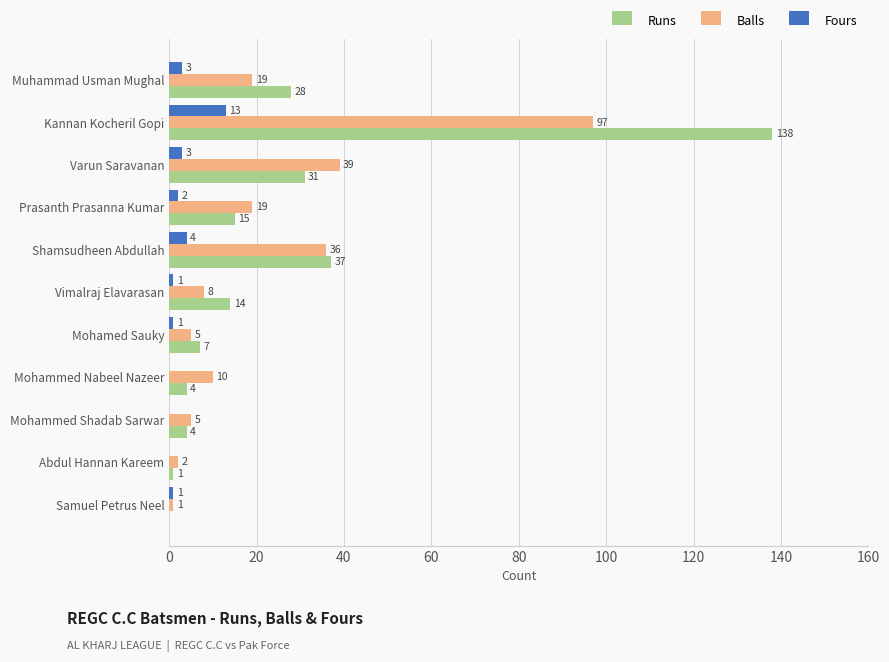

Count the number of data series in this chart.

3